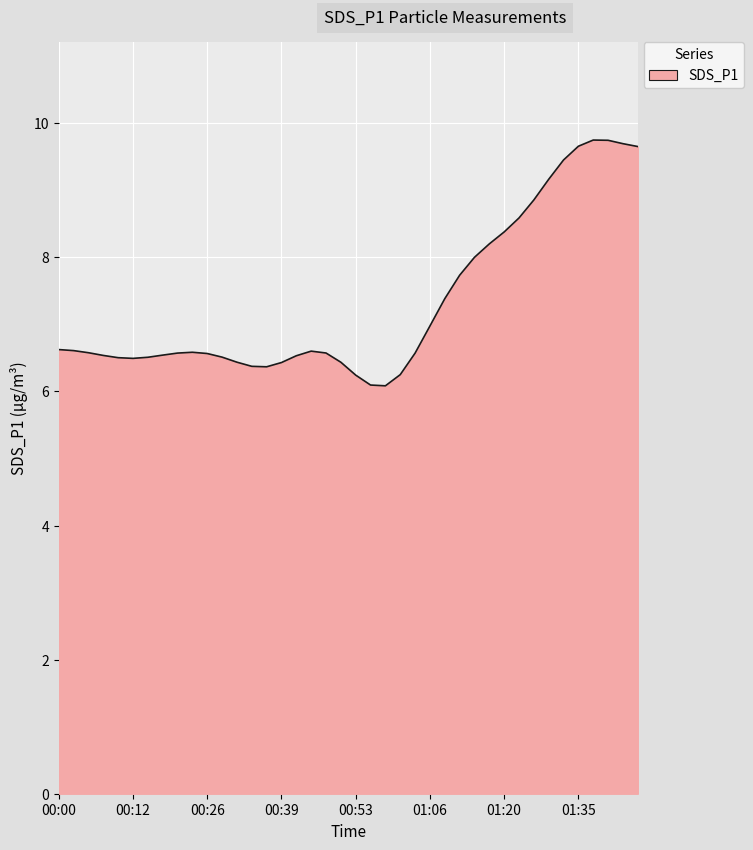

What is the greatest value displayed?

9.8